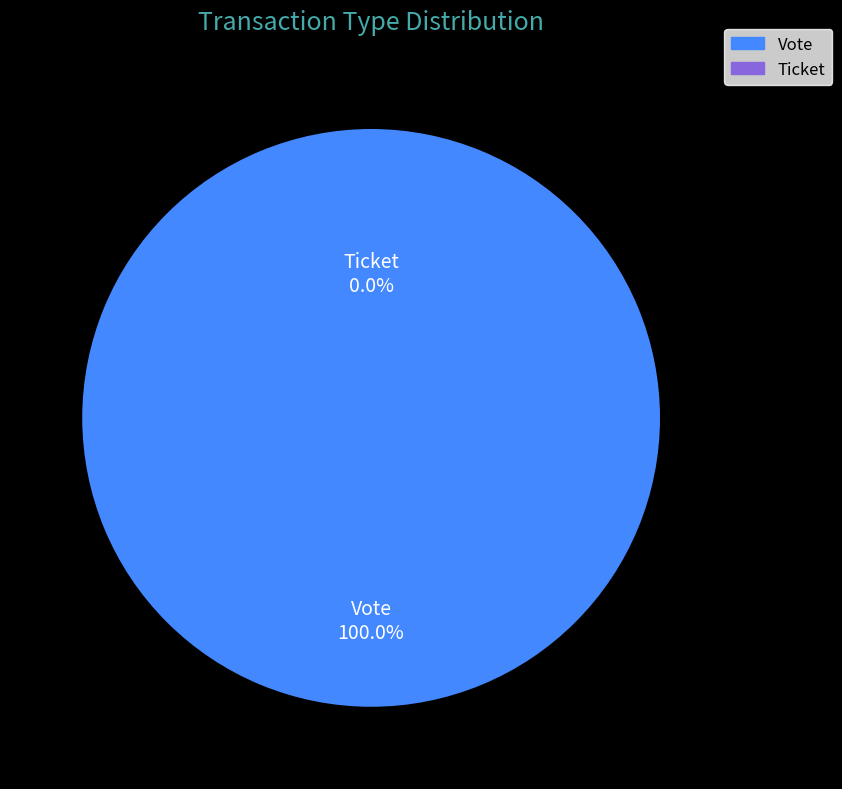

Rank the categories by value from highest to lowest.

Vote, Ticket